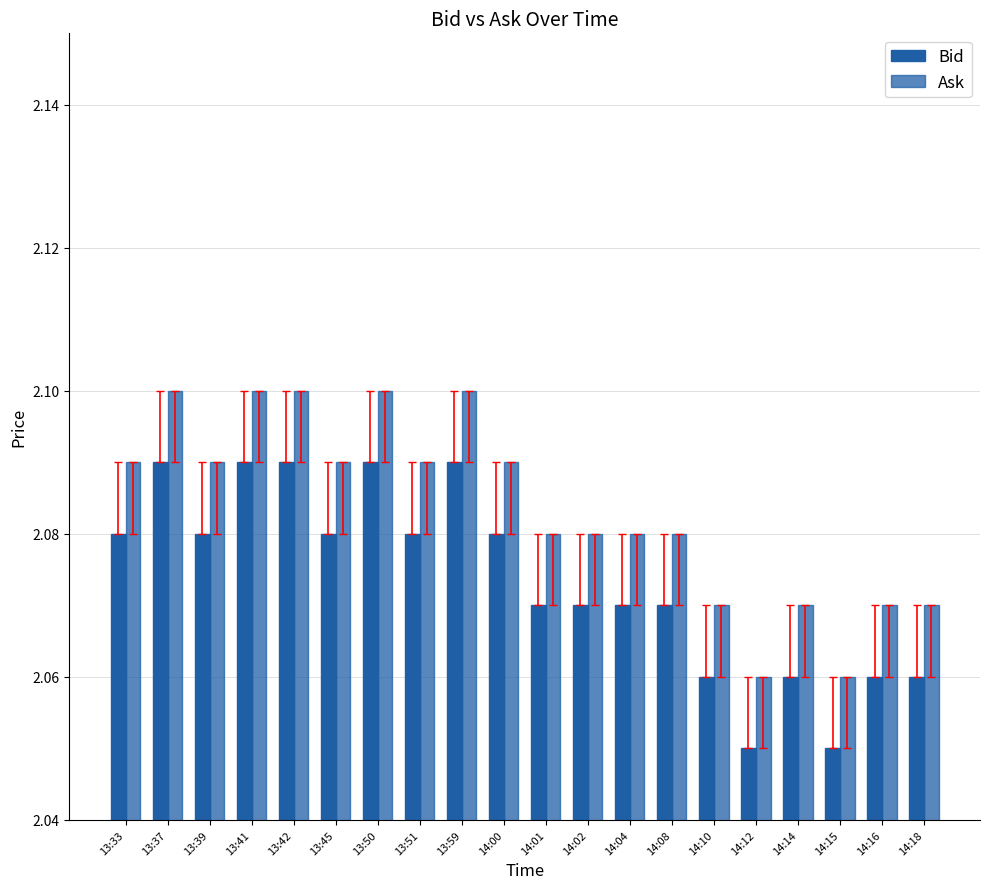

At which label is Bid closest to 2?

14:12